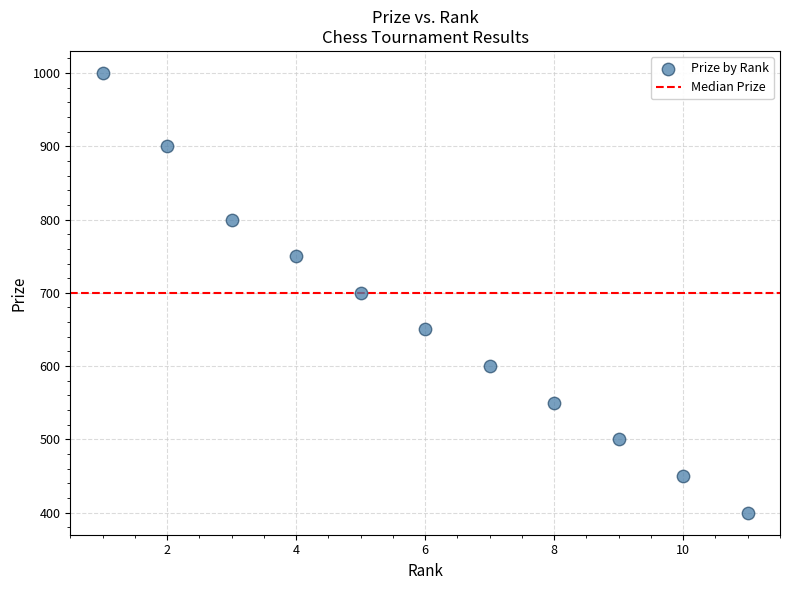

What is the range of Y values (max minus min)?

600